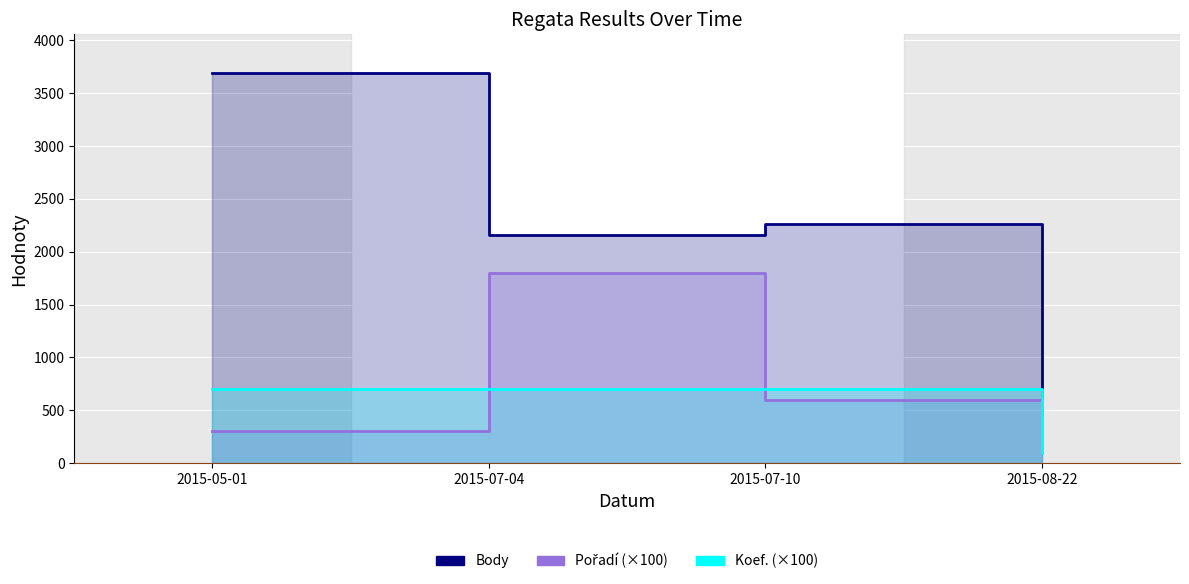

What is the difference between the second highest and minimum values in the Body series?

1858